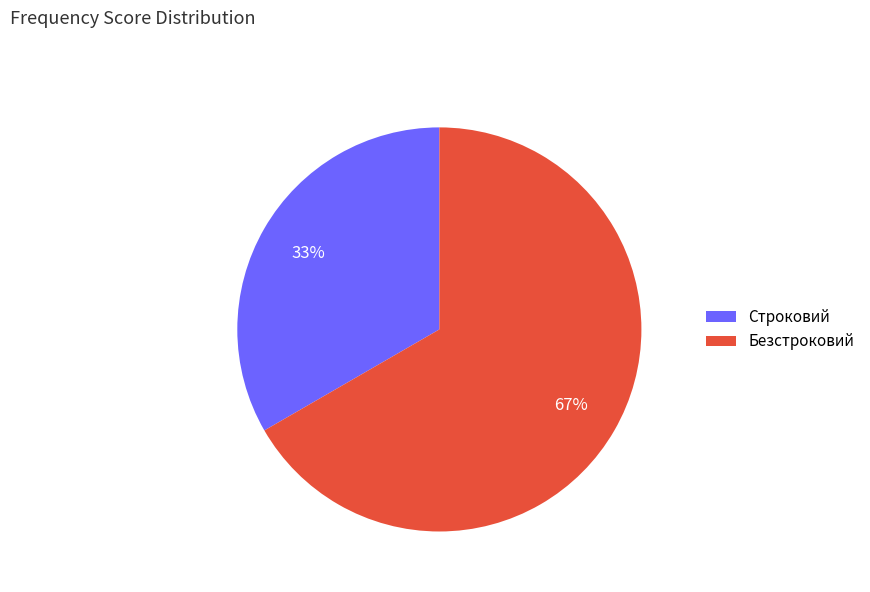

Between Строковий and Безстроковий, which is larger?

Безстроковий